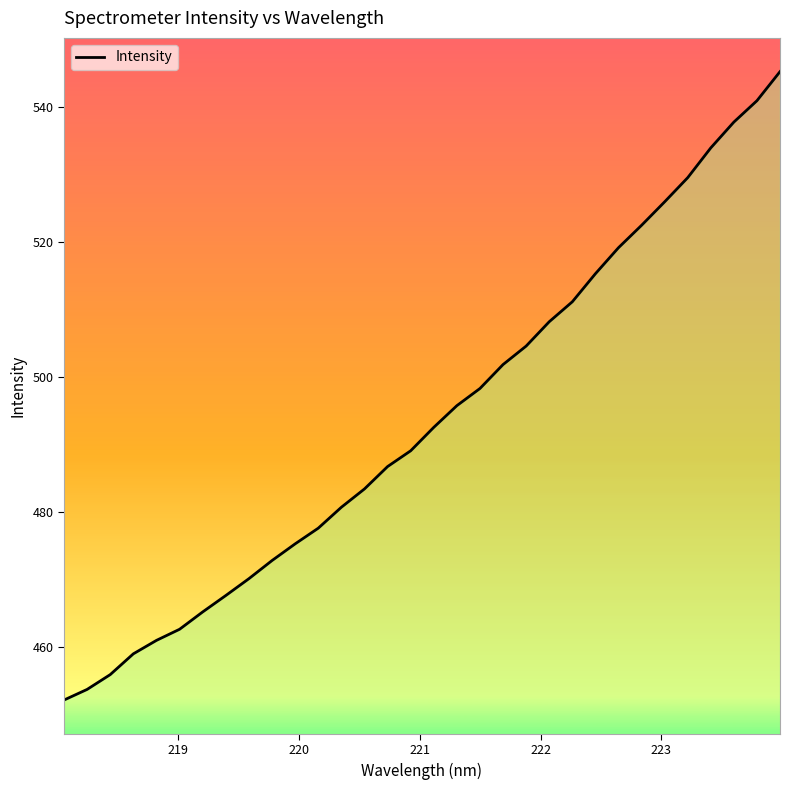

How many lines are shown in the chart?

1